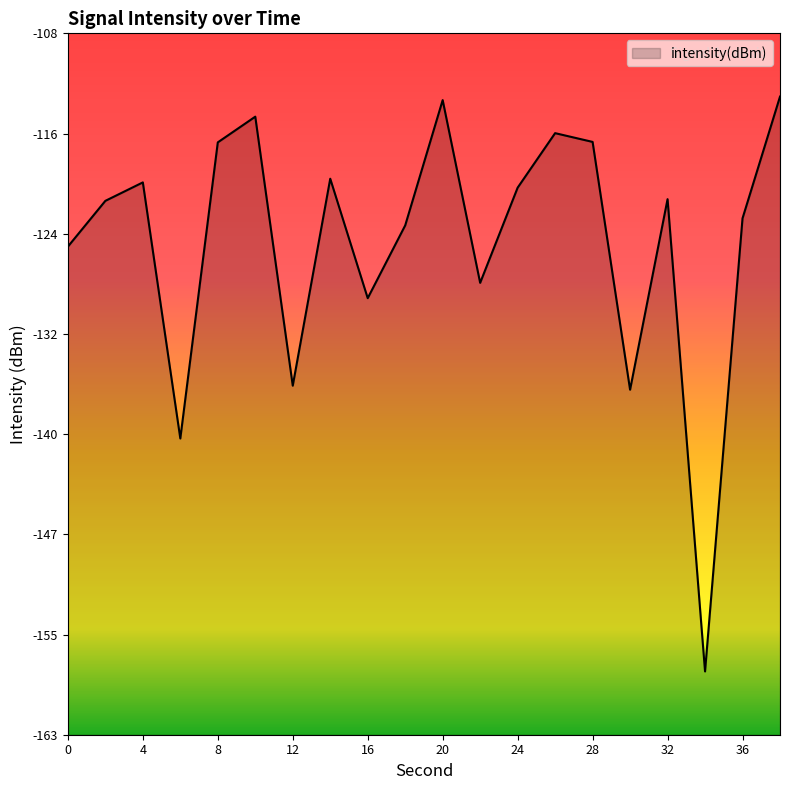

How many data points are above -120?

8